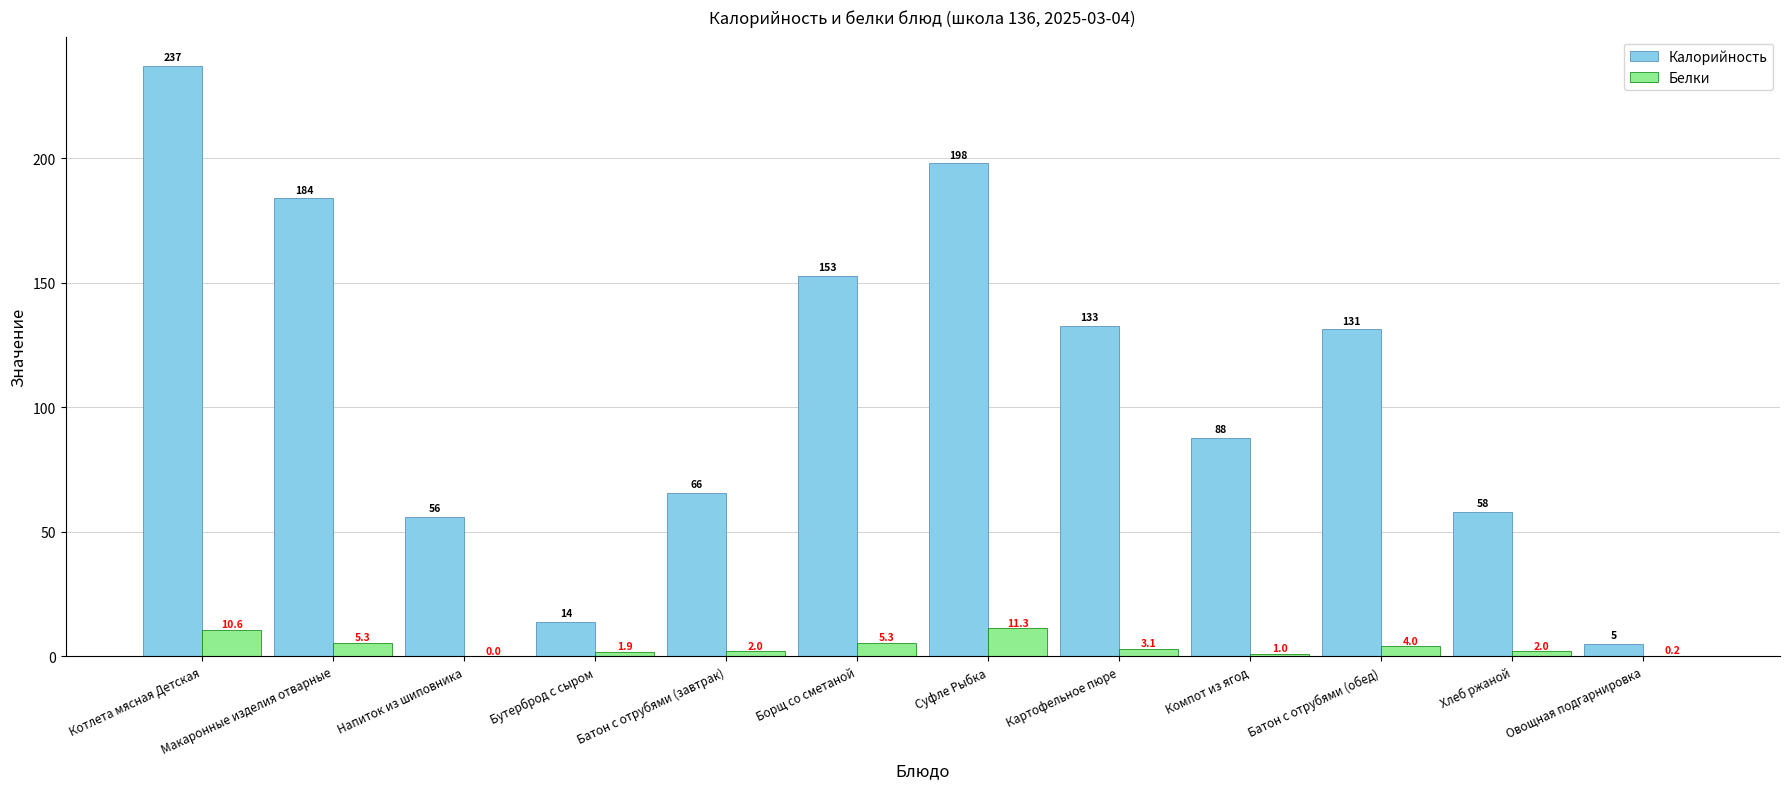

What is the sum of all Калорийность values?

1321.7